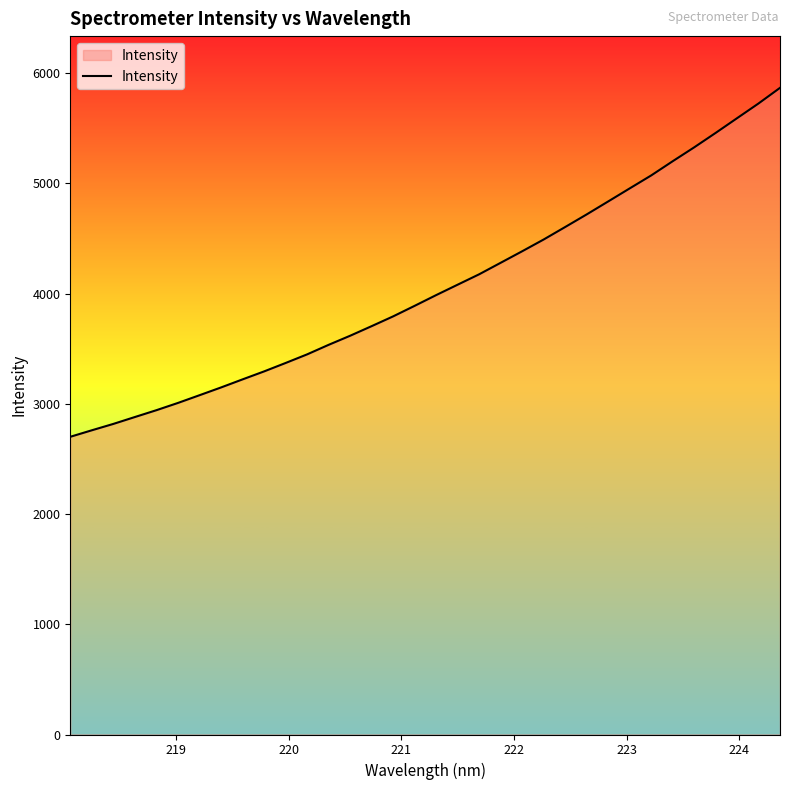

What is the maximum value shown in the chart?

5866.8